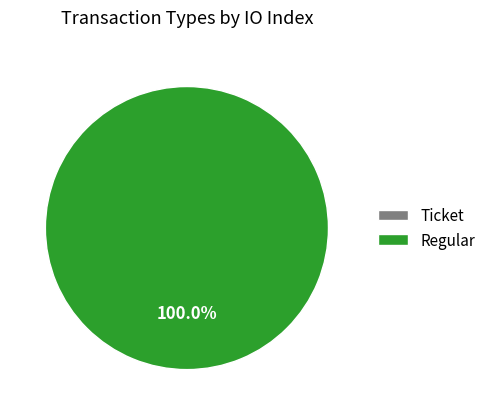

What is the smallest slice in the pie chart?

Ticket